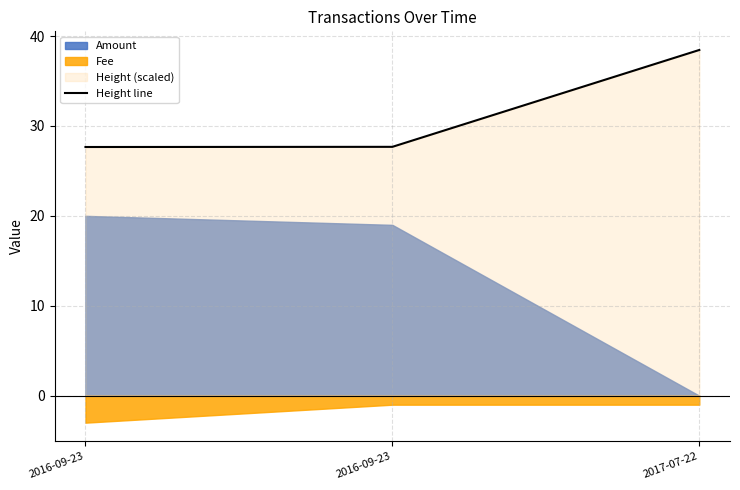

Reading right to left, transcribe all the data shown in this chart.

2017-07-22=38.5	2016-09-23=27.7	2016-09-23=27.7